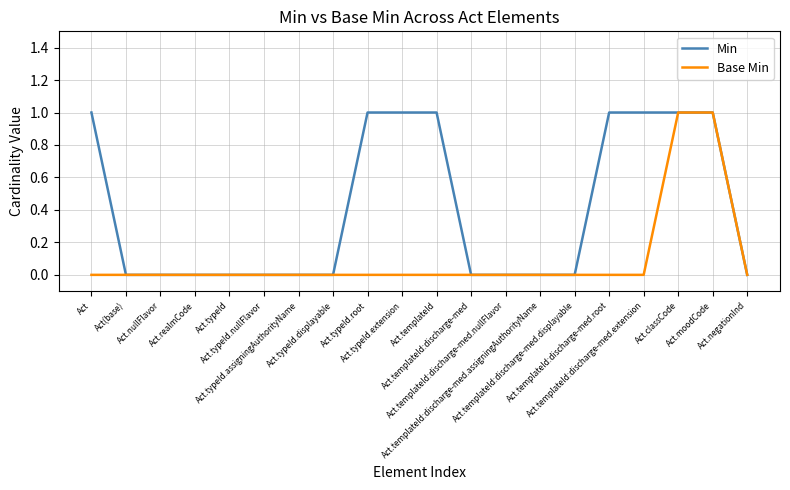

What is the difference between the second highest and minimum values in the Min series?

1